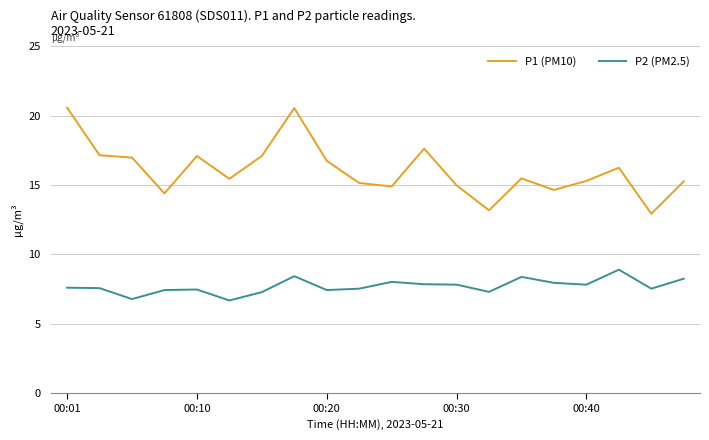

List the series in order of their peak value, lowest first.

P2 (PM2.5), P1 (PM10)